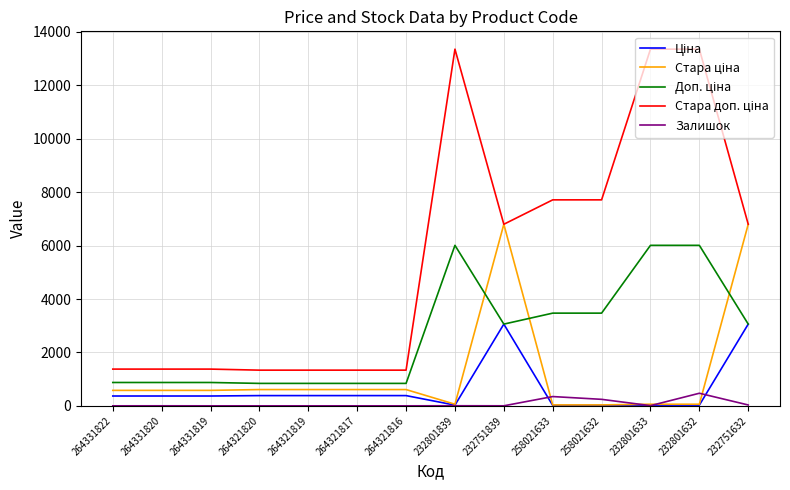

What is the difference between the highest and lowest values at 264321819?

1336.0